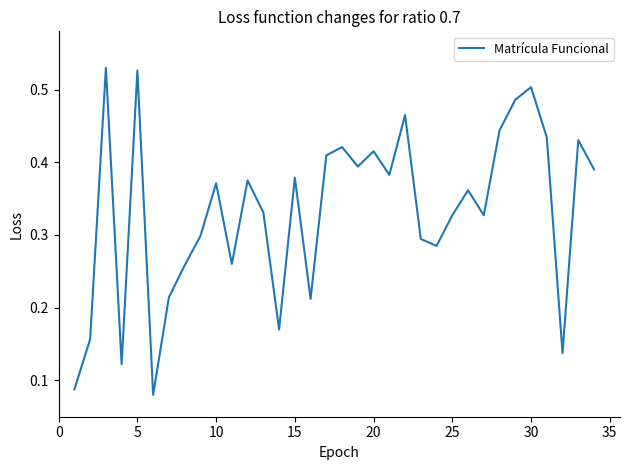

Is it true that the value at 20 is 0.6?

False